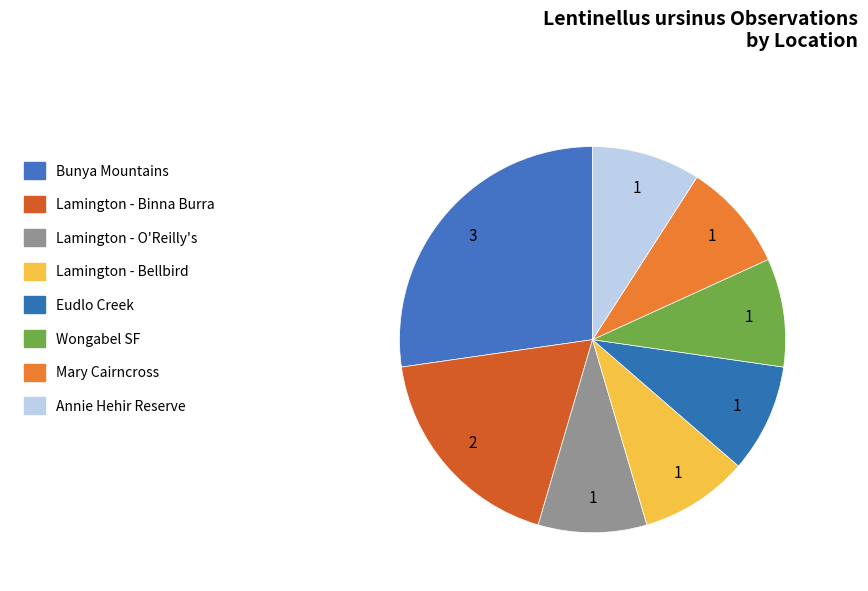

How many segments does this pie chart have?

8